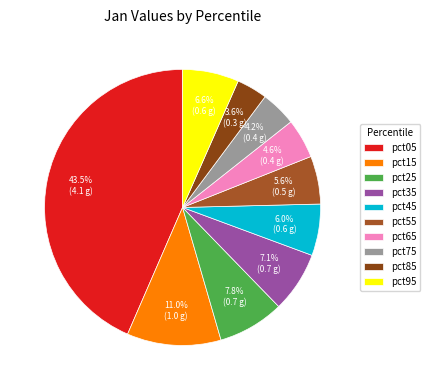

Is there any slice that represents more than half of the pie?

No